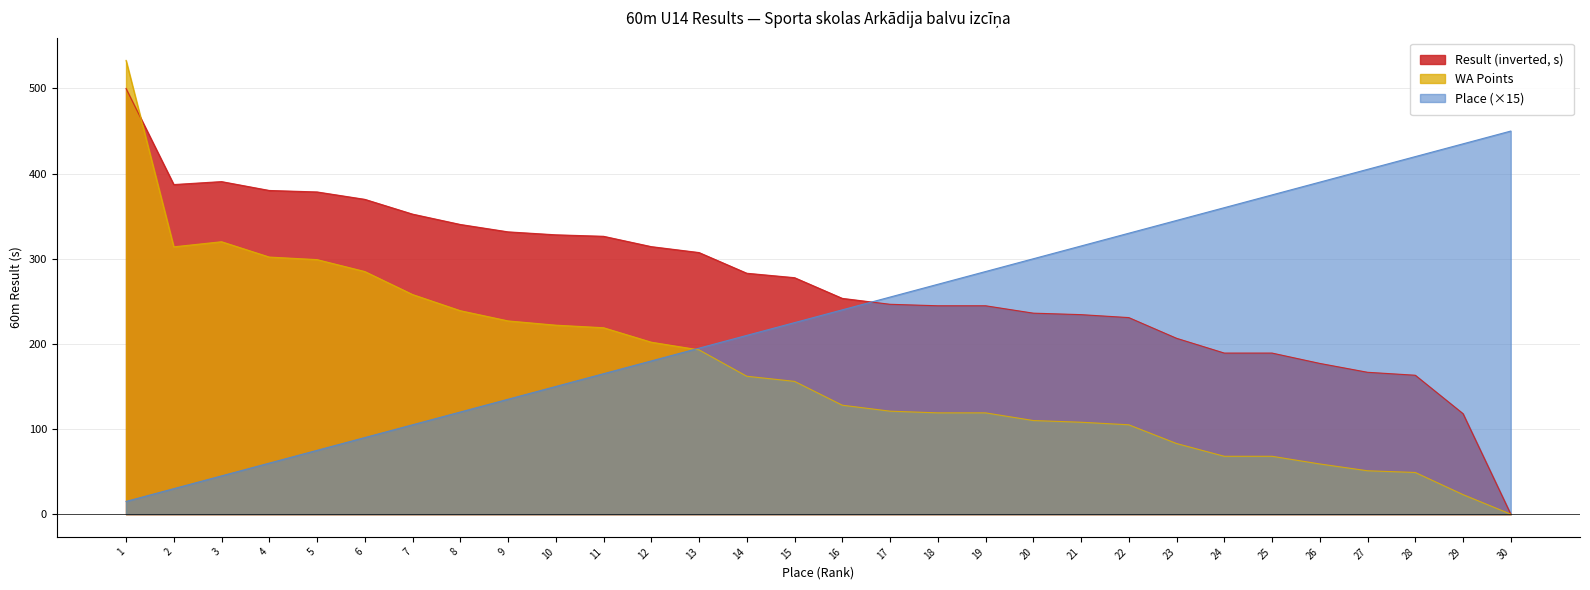

Count the number of data series in this chart.

3